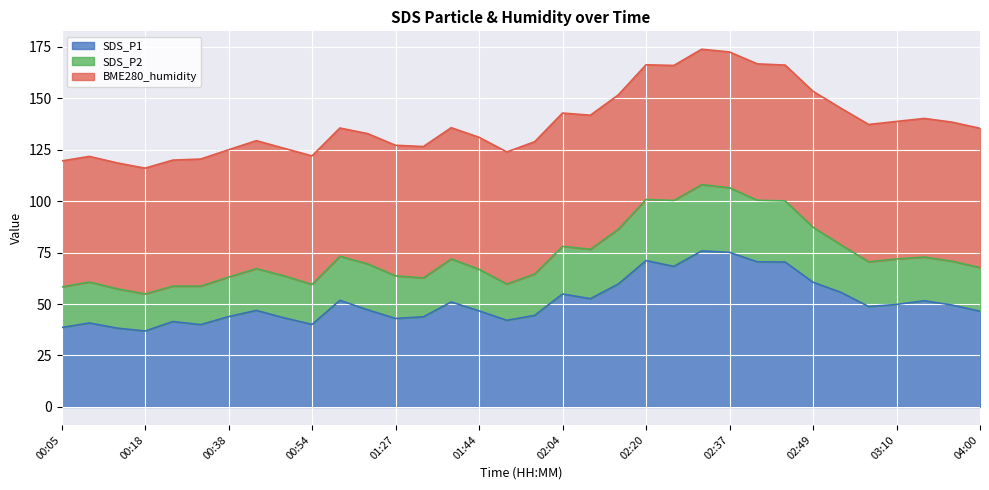

At which label does SDS_P2 first exceed 70?

01:02